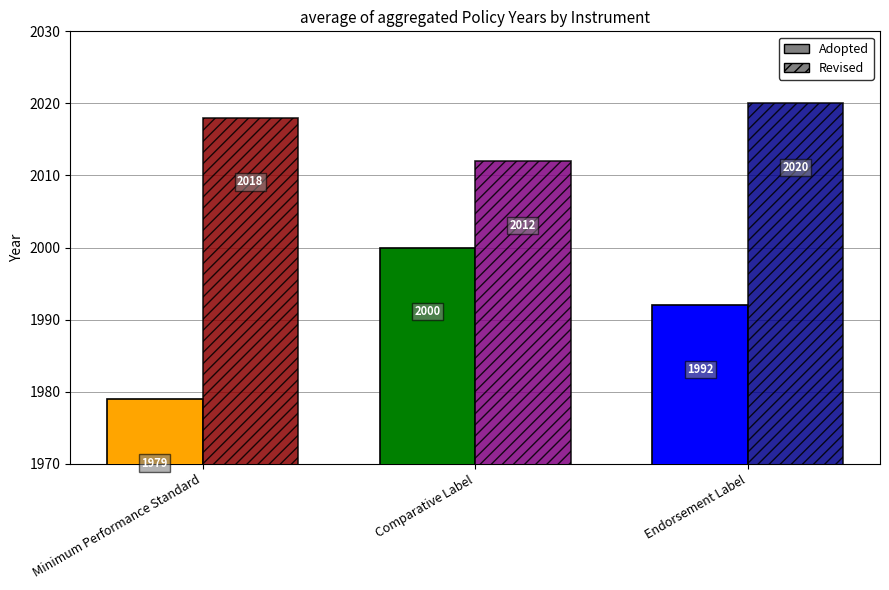

Reading left to right, transcribe all the data shown in this chart.

Adopted: Minimum Performance Standard=1979	Comparative Label=2000	Endorsement Label=1992
Revised: Minimum Performance Standard=2018	Comparative Label=2012	Endorsement Label=2020